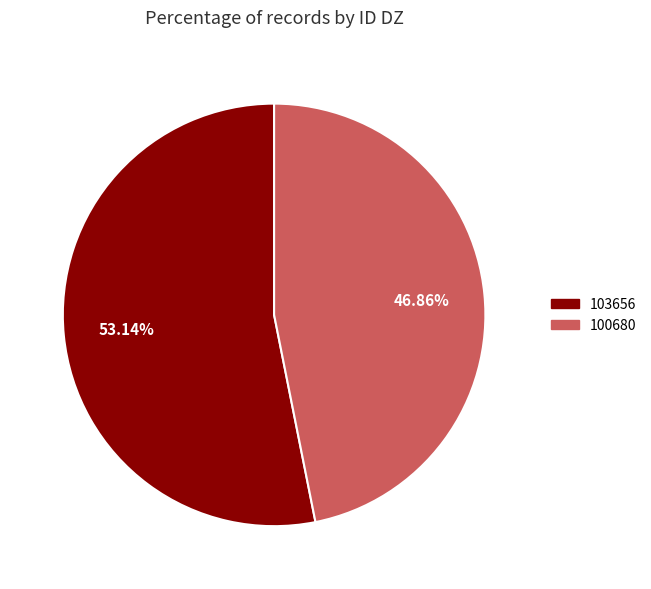

Does 103656 represent more than half of the total?

Yes